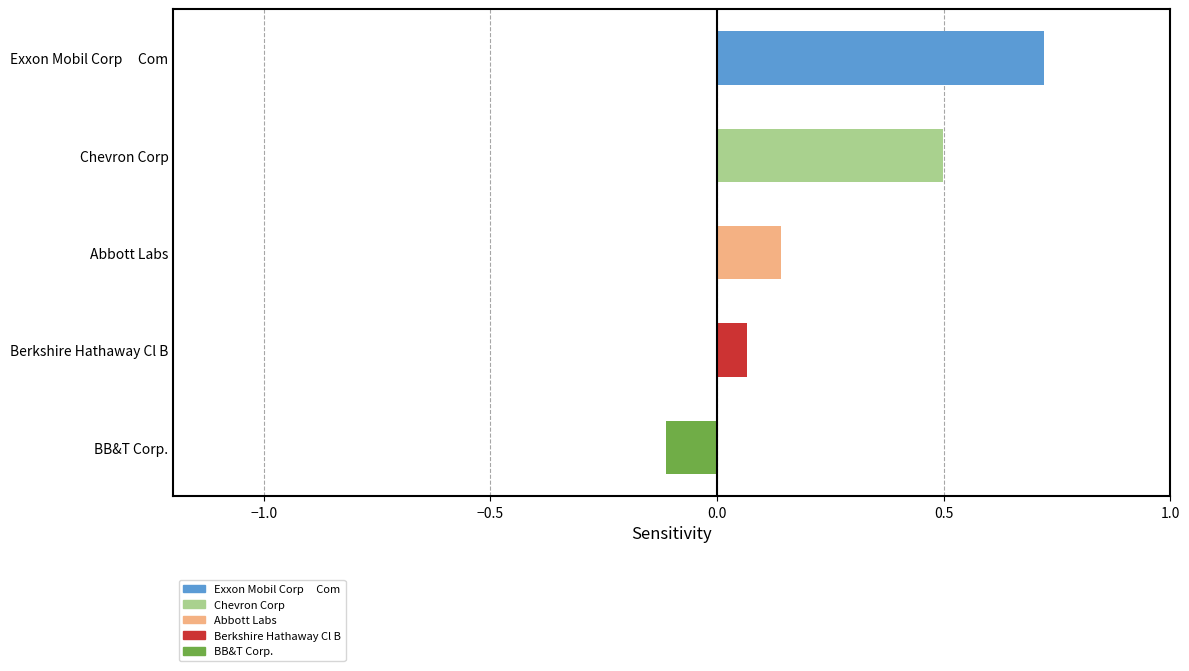

Reading right to left, what are all the values shown in this chart?

BB&T Corp.=-0.1	Berkshire Hathaway Cl B=0.1	Abbott Labs=0.1	Chevron Corp=0.5	Exxon Mobil Corp     Com=0.7